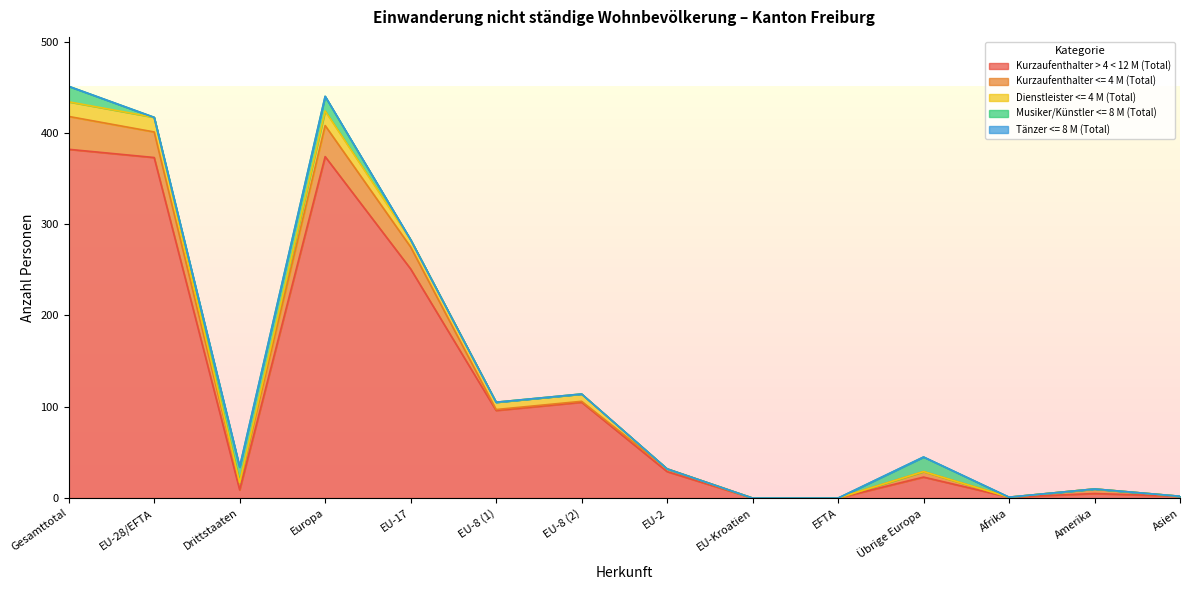

True or false: Kurzaufenthalter > 4 < 12 M (Total) and Dienstleister <= 4 M (Total) intersect in this chart.

False